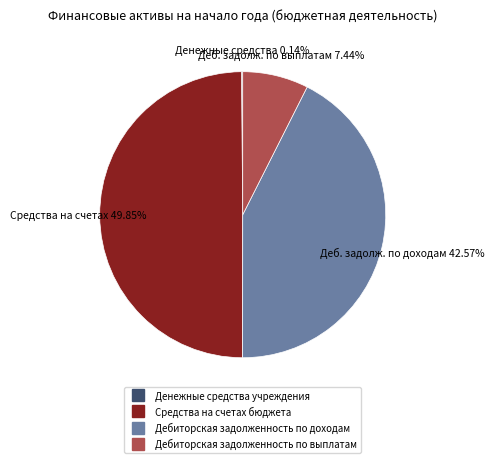

What percentage is the Дебиторская задолженность по выплатам slice, to the nearest percent?

7%